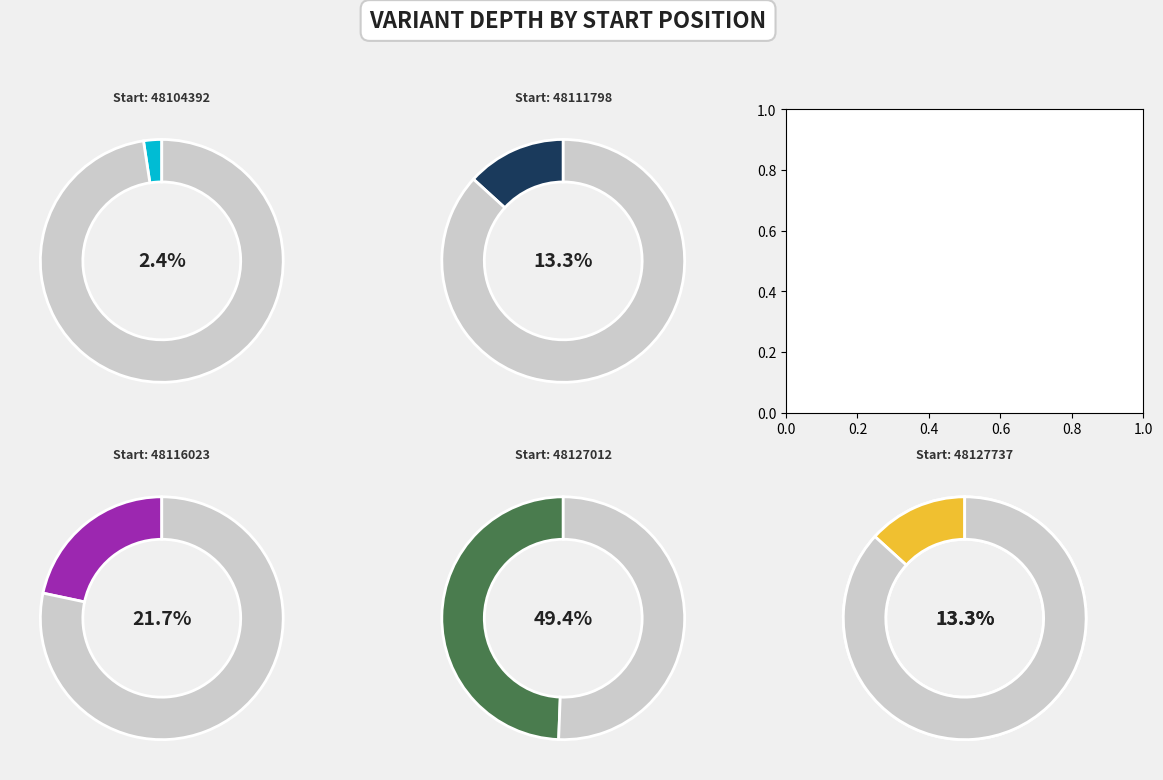

To the nearest percent, what percentage of the pie is 48127012?

49%